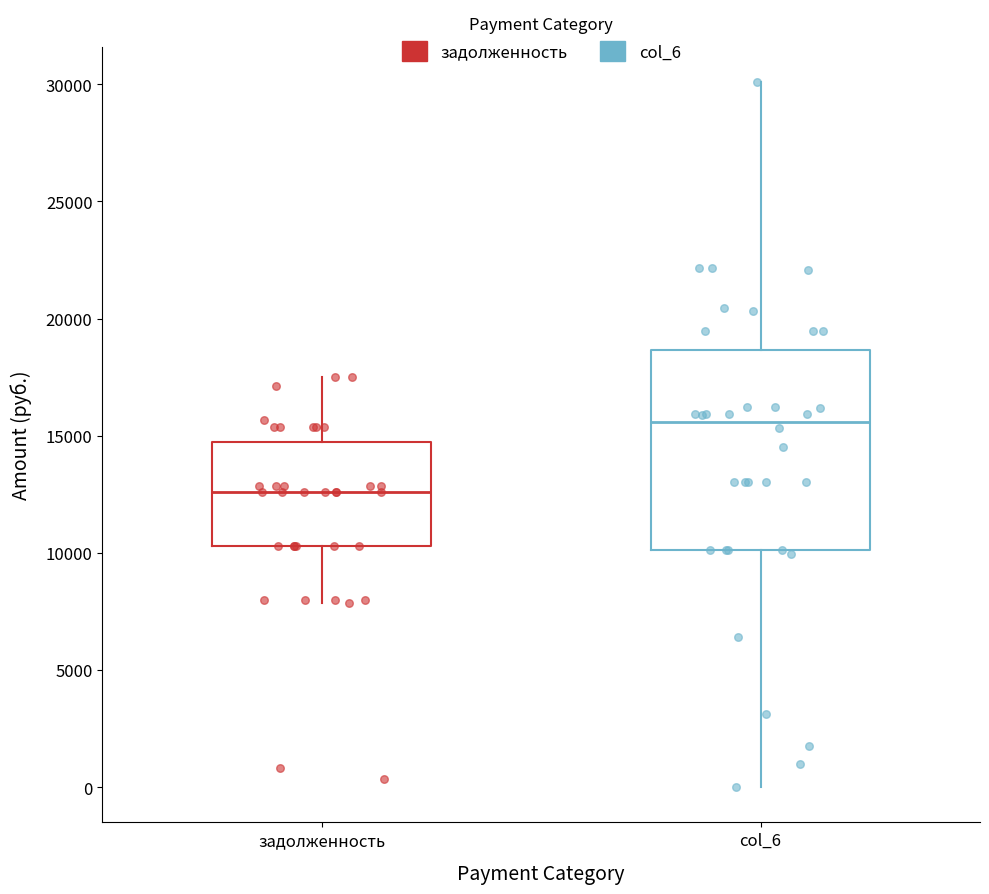

Which box has the lowest median line?

задолженность